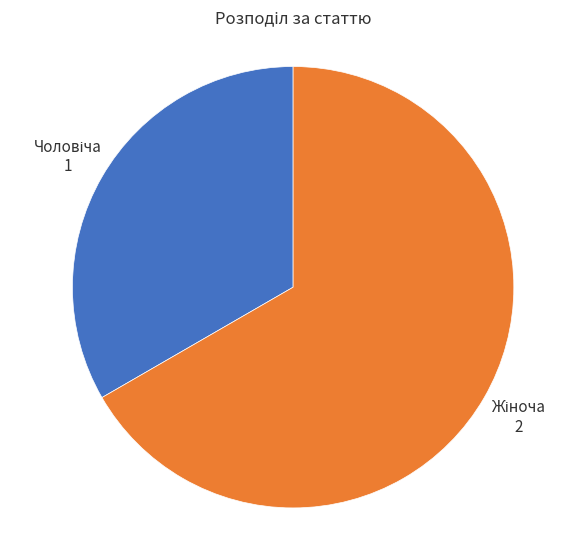

Is there a majority slice in this chart?

Yes